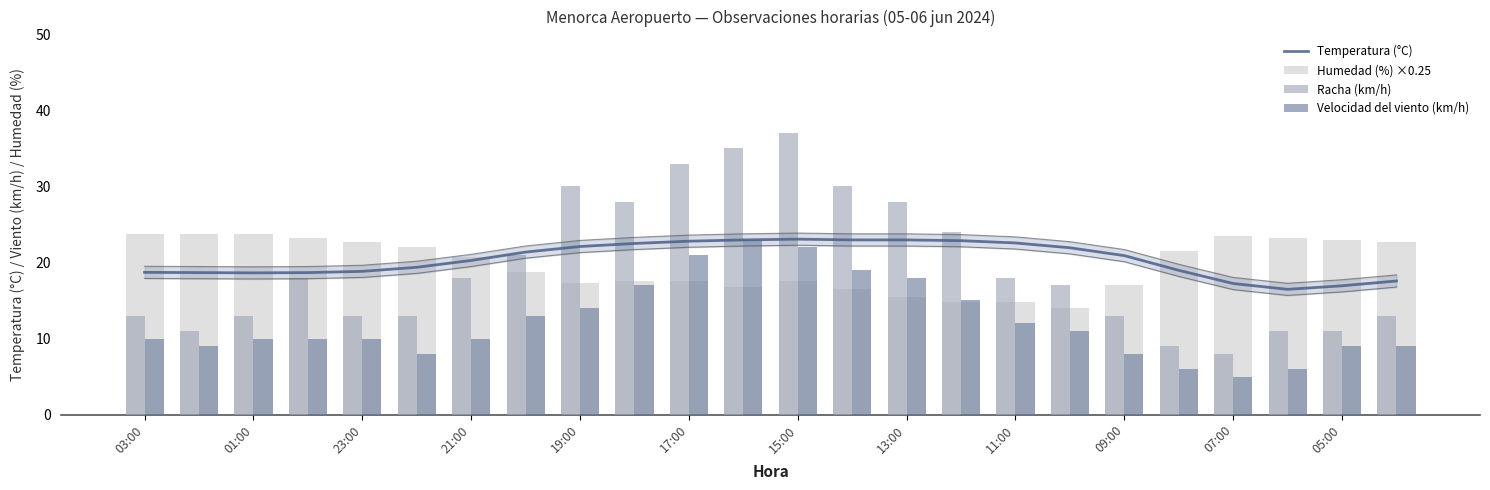

What position from the left is 05:00?

23